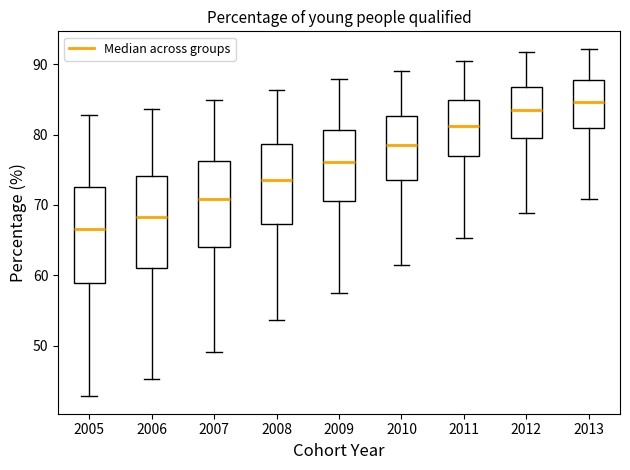

Reading left to right, transcribe this box plot: for each box, give where its median line is, the range the box spans, and where its two whiskers end, as read against the y-axis. The values are not printed on the chart, so give them approximately, as read against the axis.

2005: median 67, box 59 to 73, whiskers 43 to 83
2006: median 68, box 61 to 74, whiskers 45 to 84
2007: median 71, box 64 to 76, whiskers 49 to 85
2008: median 74, box 67 to 79, whiskers 54 to 86
2009: median 76, box 71 to 81, whiskers 58 to 88
2010: median 79, box 74 to 83, whiskers 61 to 89
2011: median 81, box 77 to 85, whiskers 65 to 91
2012: median 84, box 80 to 87, whiskers 69 to 92
2013: median 85, box 81 to 88, whiskers 71 to 92